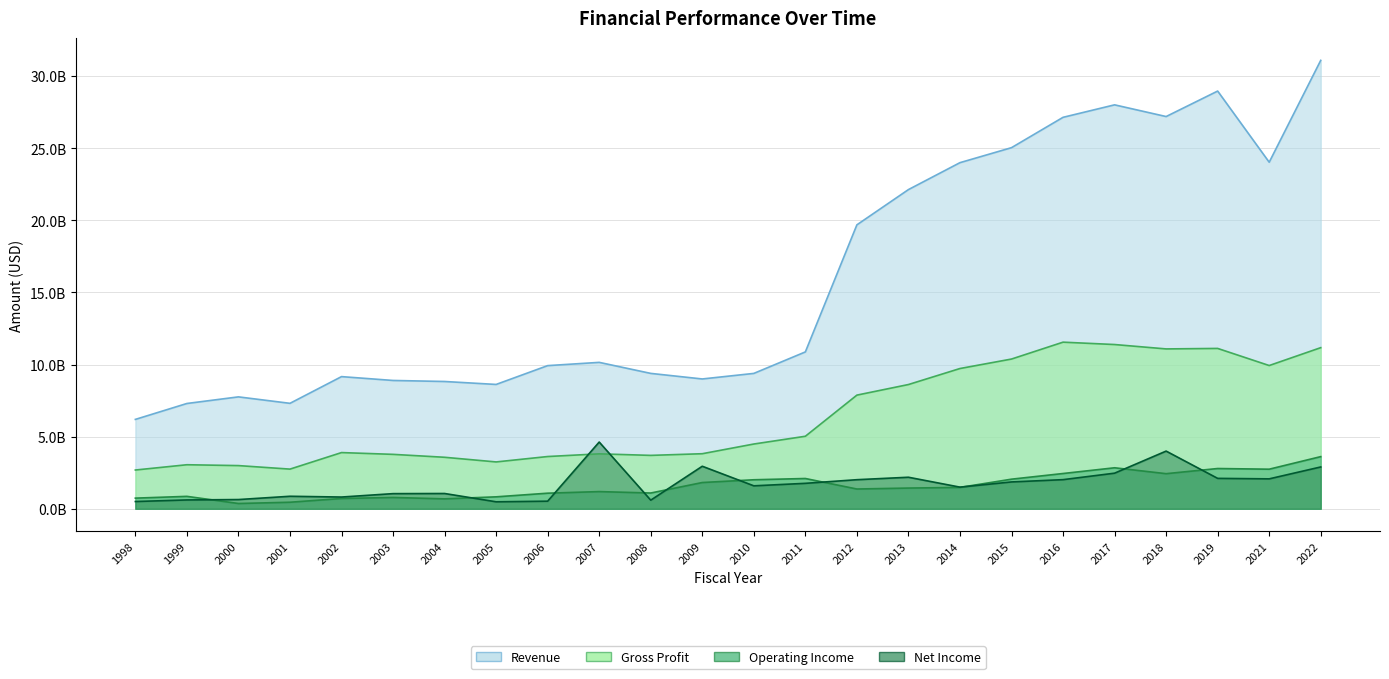

Reading left to right, what are all the values shown in this chart?

Revenue: 6198078000	7301137000	7759466000	7311981000	9163792000	8897100000	8825900000	8621500000	9925700000	10151700000	9387100000	9001000000	9386000000	10876000000	19685000000	22129000000	23996000000	25035000000	27139000000	28004000000	27193000000	28959000000	24026000000	31087000000
Gross Profit: 2688763000	3054947000	2995625000	2751767000	3897922000	3774400000	3572100000	3249600000	3623900000	3810600000	3703500000	3818900000	4491000000	5029000000	7881000000	8615000000	9725000000	10382000000	11552000000	11388000000	11084000000	11118000000	9932000000	11171000000
Operating Income: 739674000	862989000	367545000	455067000	714884000	786300000	689500000	829800000	1082400000	1193500000	1094400000	1821500000	2013000000	2101000000	1372000000	1438000000	1483000000	2054000000	2447000000	2844000000	2435000000	2793000000	2746000000	3617000000
Net Income: 505057000	613792000	641497000	869186000	815649000	1051400000	1061000000	485700000	528800000	4628000000	599000000	2950200000	1593000000	1766000000	2018000000	2188000000	1502000000	1863000000	2021000000	2470000000	4001000000	2110000000	2076000000	2901000000